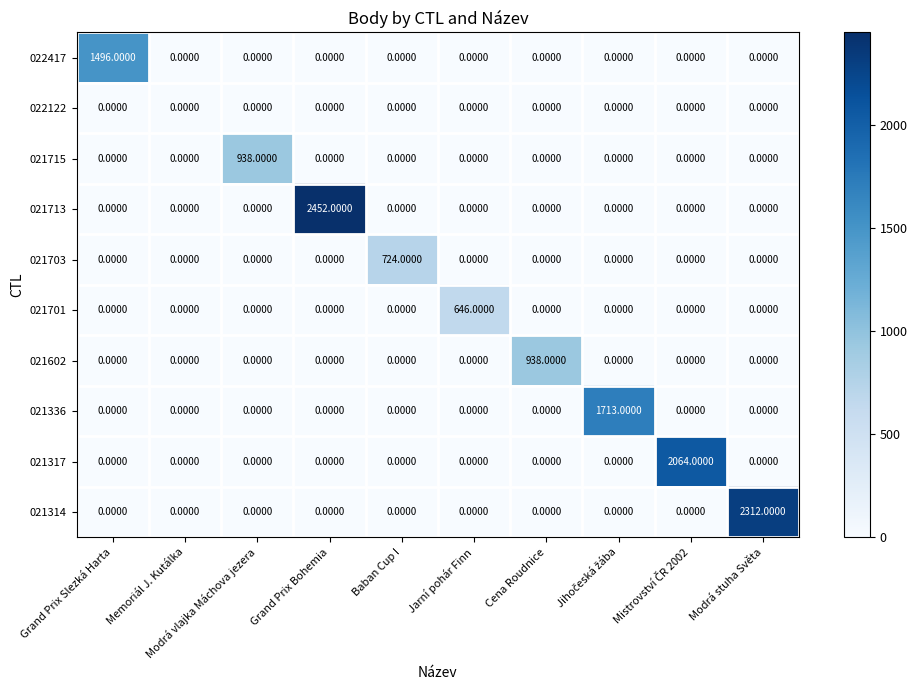

What is the spread (max minus min) of values at Jarní pohár Finn?

646